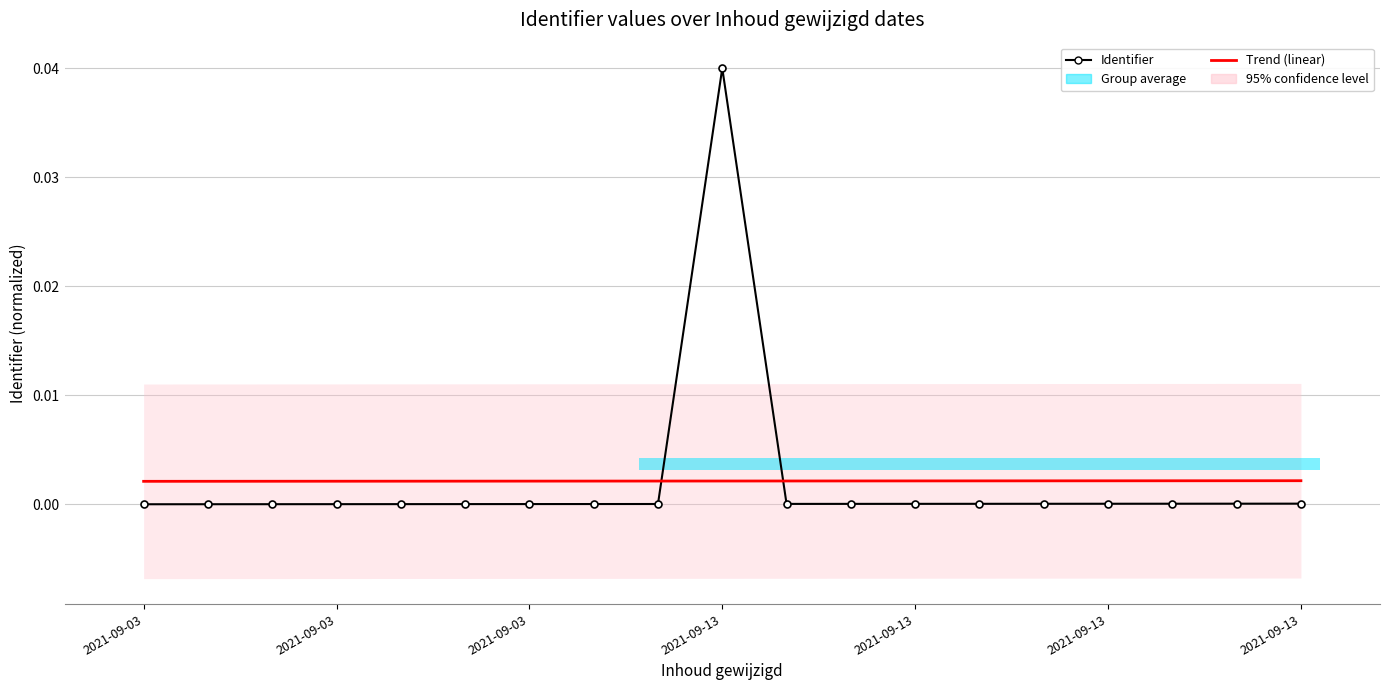

At which label does Trend (linear) reach its minimum?

2021-09-03